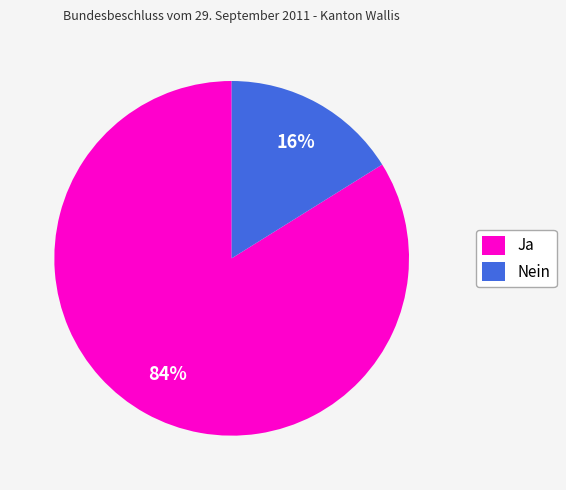

To the nearest percent, what portion does Nein represent?

16%